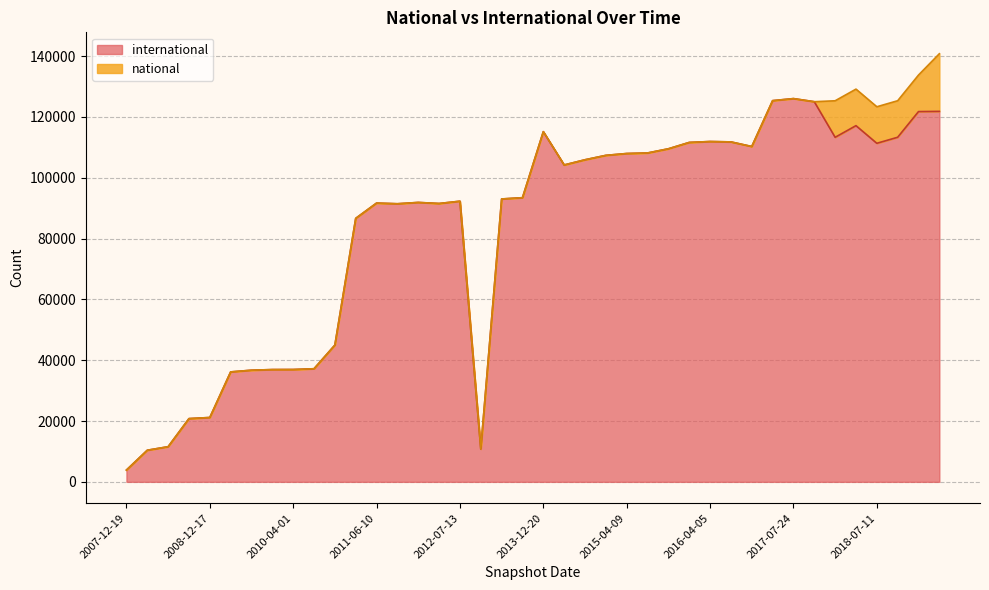

What are all the series names shown in the legend?

international, national